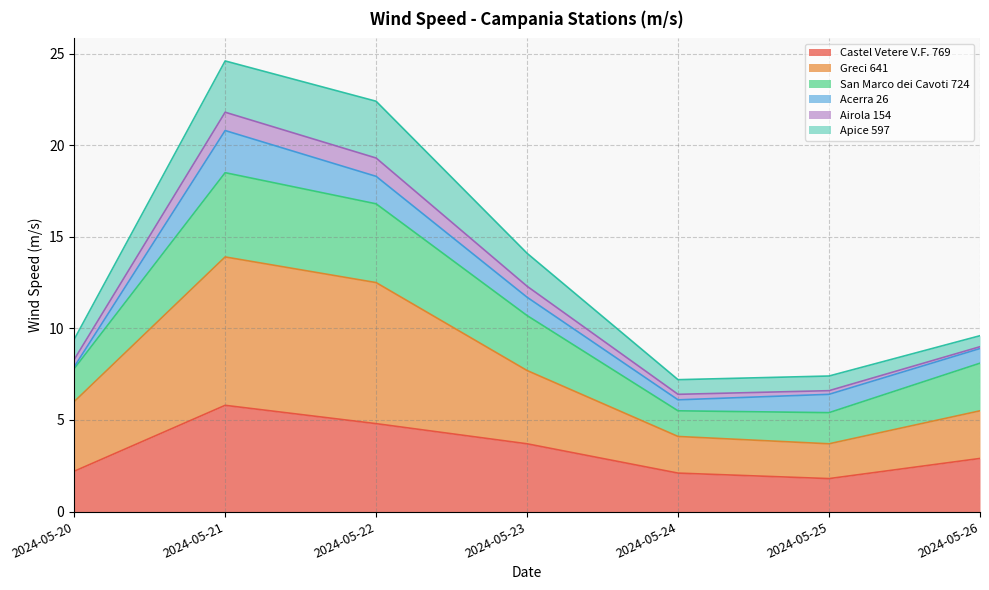

True or false: San Marco dei Cavoti 724 has more than 1 points higher than both neighbors.

False